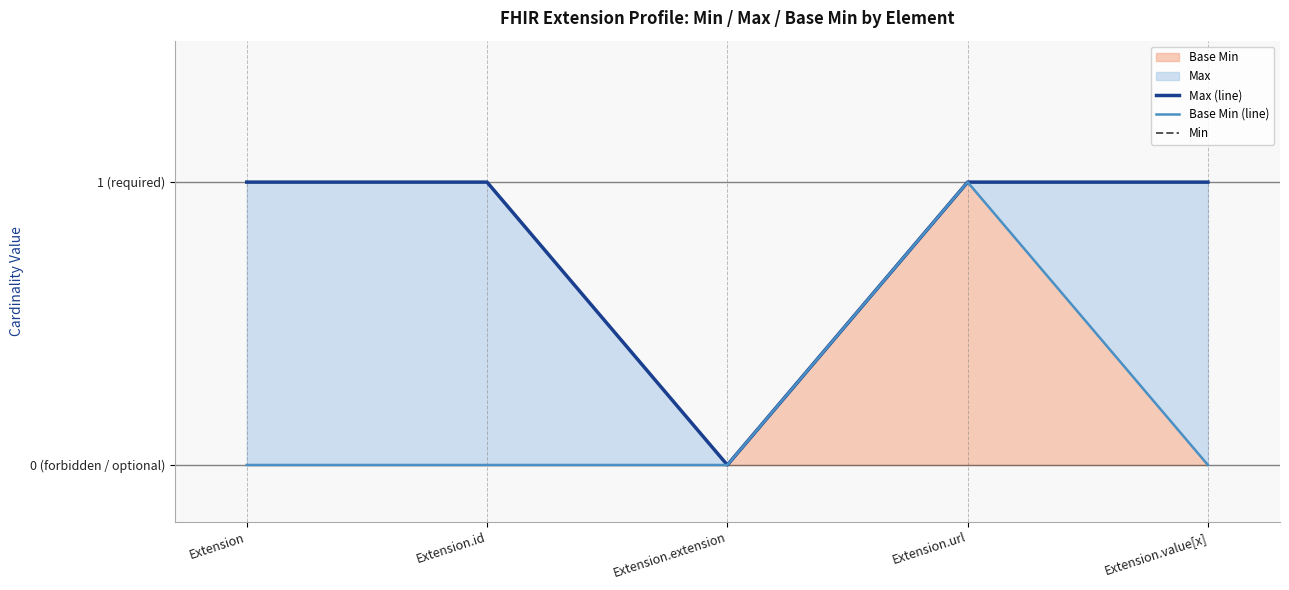

How many lines are shown in the chart?

3